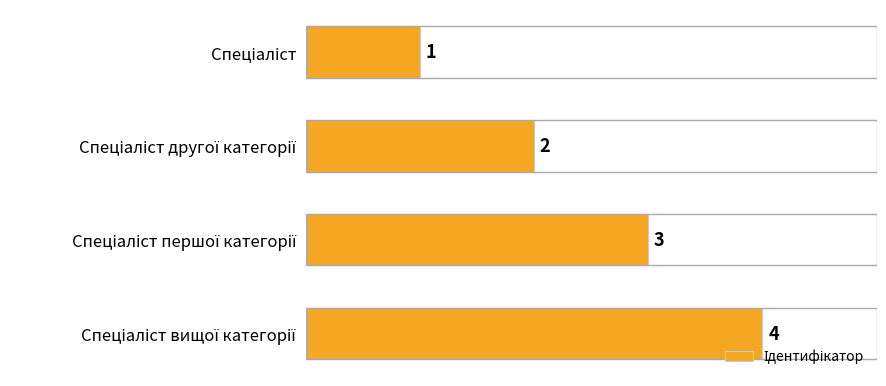

Count the values in the range 2 to 4.

3